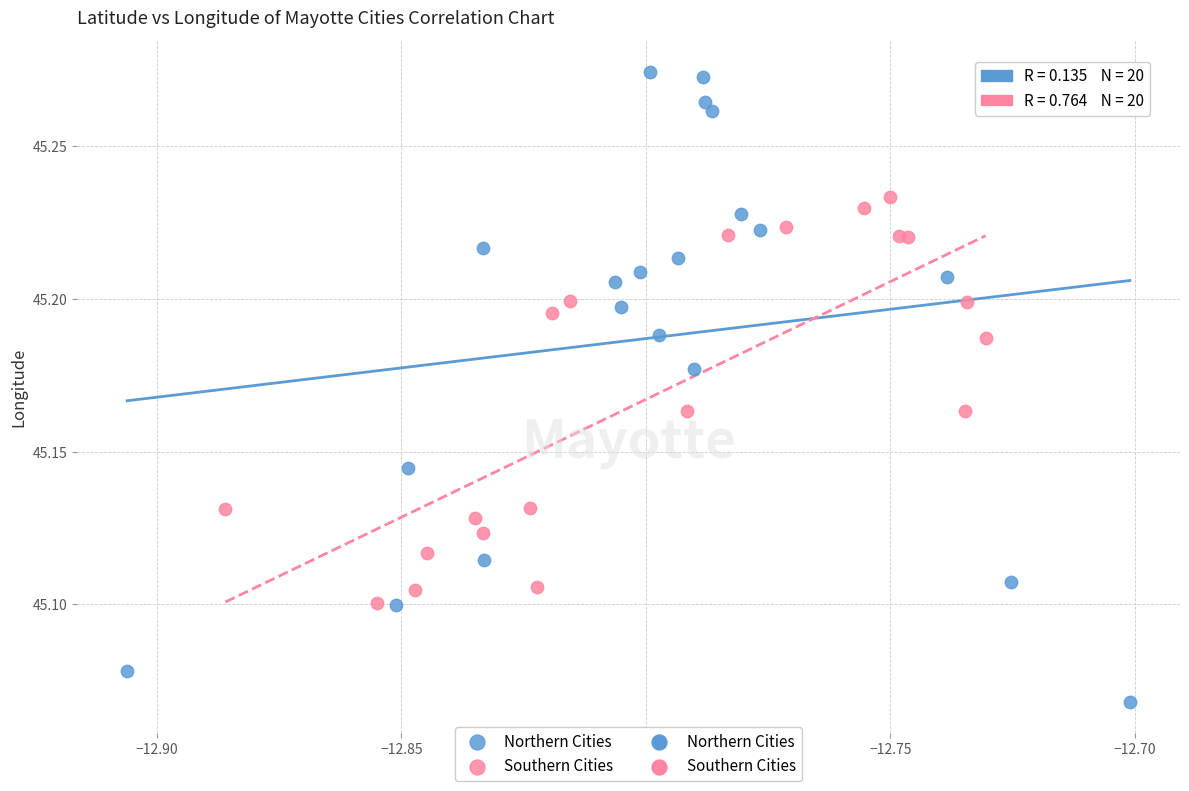

Which series has the widest spread of Y values?

Northern Cities